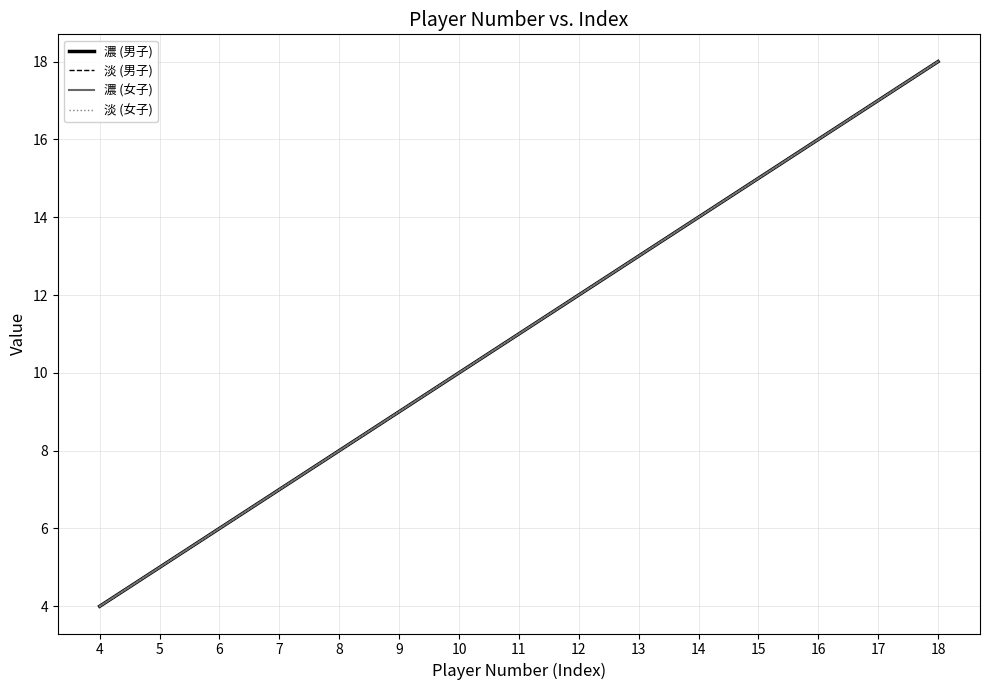

Reading left to right, transcribe all the data shown in this chart.

濃 (男子): 4=4	5=5	6=6	7=7	8=8	9=9	10=10	11=11	12=12	13=13	14=14	15=15	16=16	17=17	18=18
淡 (男子): 4=4	5=5	6=6	7=7	8=8	9=9	10=10	11=11	12=12	13=13	14=14	15=15	16=16	17=17	18=18
濃 (女子): 4=4	5=5	6=6	7=7	8=8	9=9	10=10	11=11	12=12	13=13	14=14	15=15	16=16	17=17	18=18
淡 (女子): 4=4	5=5	6=6	7=7	8=8	9=9	10=10	11=11	12=12	13=13	14=14	15=15	16=16	17=17	18=18